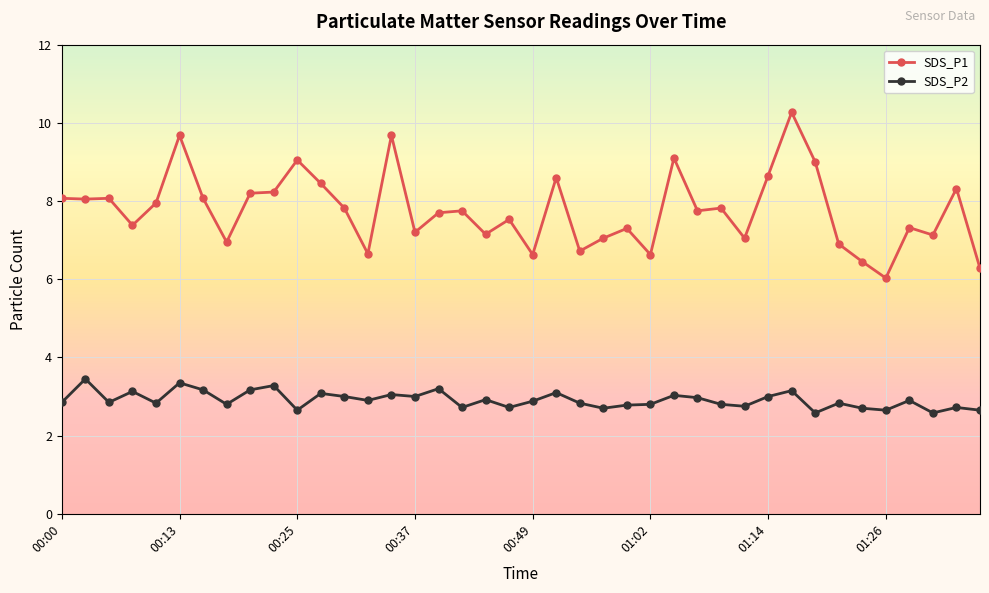

Which series has the widest spread of values?

SDS_P1